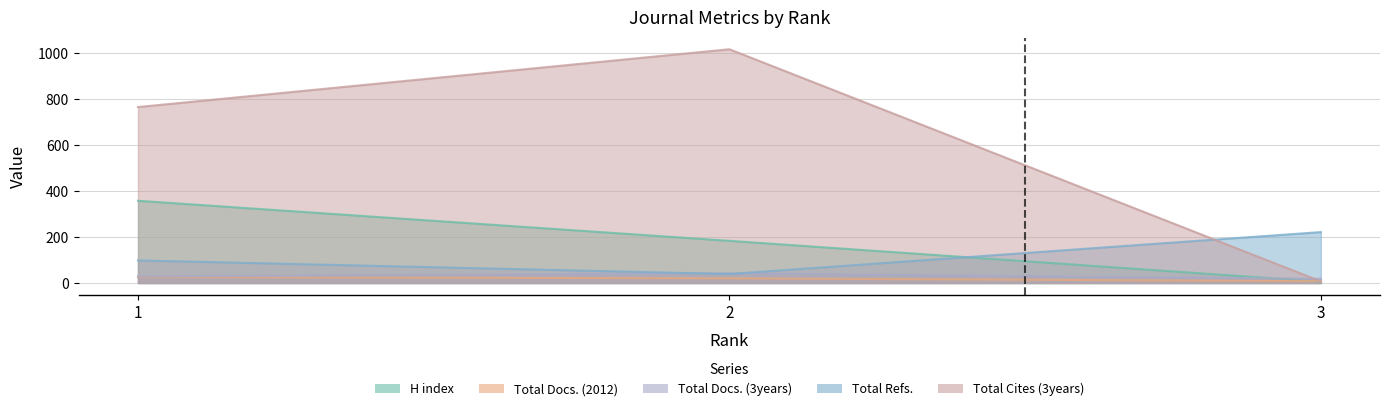

Reading left to right, list all the values displayed in this chart.

H index: 357	183	6
Total Docs. (2012): 26	20	8
Total Docs. (3years): 28	42	18
Total Refs.: 98	39	221
Total Cites (3years): 764	1015	7